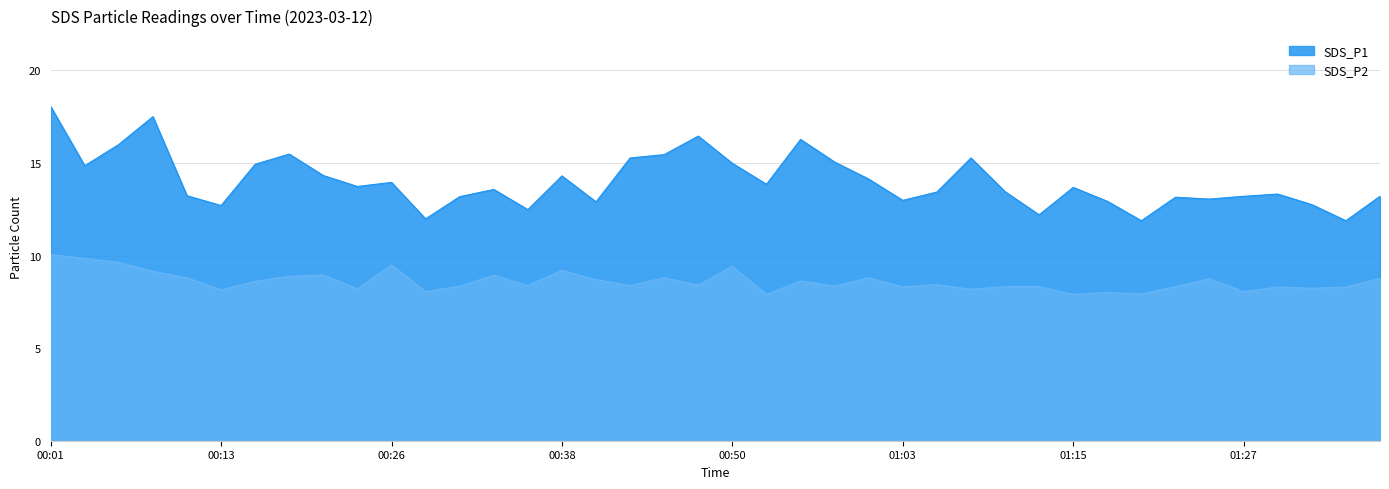

Rank the categories by SDS_P2 value from lowest to highest.

00:53, 01:15, 01:20, 01:18, 00:28, 01:27, 00:13, 01:08, 00:23, 01:32, 01:03, 01:30, 01:35, 01:10, 01:13, 01:22, 00:31, 00:58, 00:36, 00:43, 00:48, 01:05, 00:16, 00:55, 00:41, 01:25, 01:37, 00:11, 00:45, 01:00, 00:18, 00:33, 00:21, 00:08, 00:38, 00:50, 00:26, 00:06, 00:03, 00:01